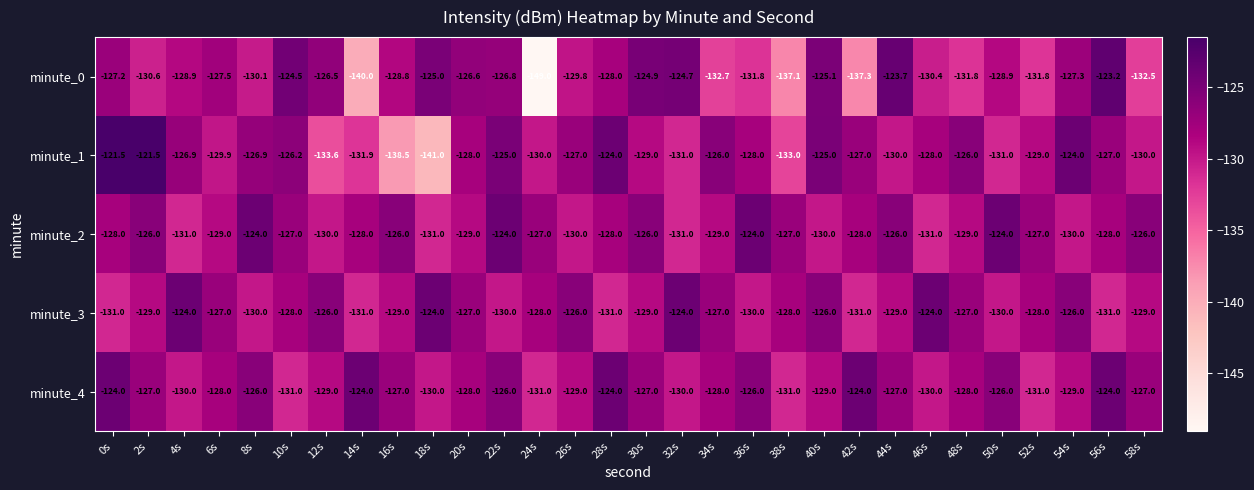

What is the difference between the maximum and minimum values in the minute_0 series?

25.8